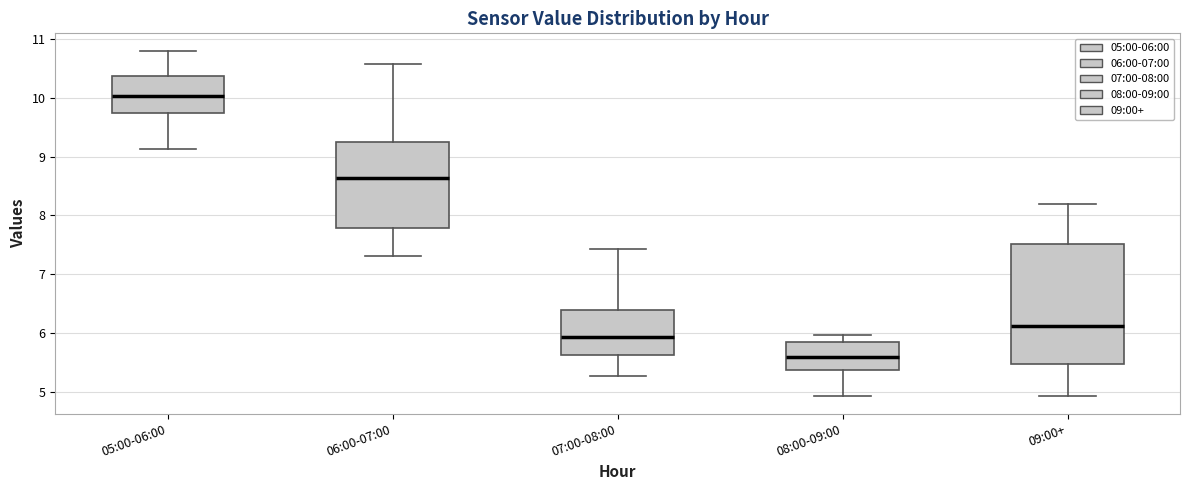

Reading left to right, read every box against the y-axis: the position of its median line, the range the box covers, and the ends of its whiskers. The values are not printed on the chart, so give them approximately, as read against the axis.

05:00-06:00: median 10.0, box 9.7 to 10.4, whiskers 9.1 to 10.8
06:00-07:00: median 8.6, box 7.8 to 9.3, whiskers 7.3 to 10.6
07:00-08:00: median 5.9, box 5.6 to 6.4, whiskers 5.3 to 7.4
08:00-09:00: median 5.6, box 5.4 to 5.9, whiskers 4.9 to 6.0
09:00+: median 6.1, box 5.5 to 7.5, whiskers 4.9 to 8.2